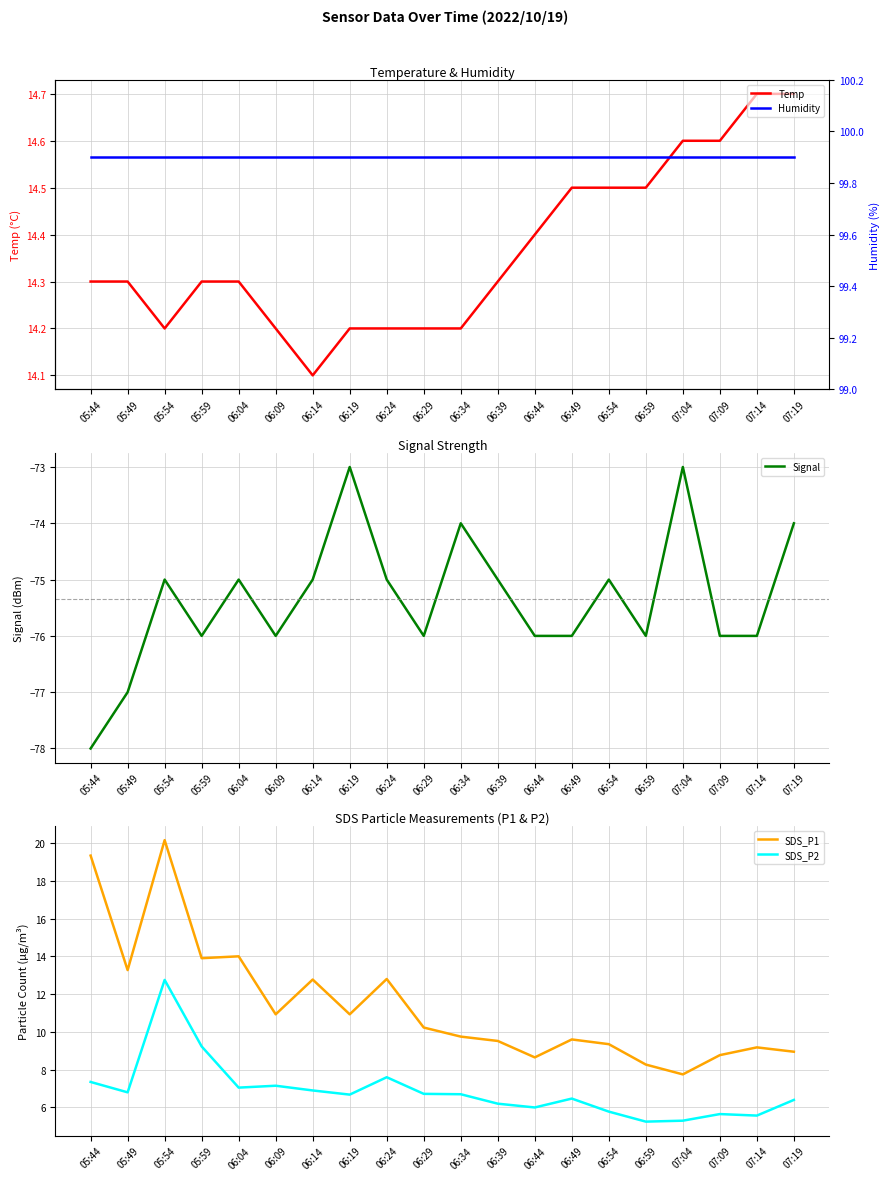

Reading left to right, transcribe all the data shown in this chart.

Temp: 05:44=14.3	05:49=14.3	05:54=14.2	05:59=14.3	06:04=14.3	06:09=14.2	06:14=14.1	06:19=14.2	06:24=14.2	06:29=14.2	06:34=14.2	06:39=14.3	06:44=14.4	06:49=14.5	06:54=14.5	06:59=14.5	07:04=14.6	07:09=14.6	07:14=14.7	07:19=14.7
Signal: 05:44=-78.0	05:49=-77.0	05:54=-75.0	05:59=-76.0	06:04=-75.0	06:09=-76.0	06:14=-75.0	06:19=-73.0	06:24=-75.0	06:29=-76.0	06:34=-74.0	06:39=-75.0	06:44=-76.0	06:49=-76.0	06:54=-75.0	06:59=-76.0	07:04=-73.0	07:09=-76.0	07:14=-76.0	07:19=-74.0
SDS_P1: 05:44=19.3	05:49=13.3	05:54=20.1	05:59=13.9	06:04=14.0	06:09=10.9	06:14=12.8	06:19=10.9	06:24=12.8	06:29=10.2	06:34=9.8	06:39=9.5	06:44=8.7	06:49=9.6	06:54=9.3	06:59=8.3	07:04=7.8	07:09=8.8	07:14=9.2	07:19=8.9
SDS_P2: 05:44=7.3	05:49=6.8	05:54=12.8	05:59=9.2	06:04=7.0	06:09=7.2	06:14=6.9	06:19=6.7	06:24=7.6	06:29=6.7	06:34=6.7	06:39=6.2	06:44=6.0	06:49=6.5	06:54=5.8	06:59=5.2	07:04=5.3	07:09=5.7	07:14=5.6	07:19=6.4
Humidity: 05:44=99.9	05:49=99.9	05:54=99.9	05:59=99.9	06:04=99.9	06:09=99.9	06:14=99.9	06:19=99.9	06:24=99.9	06:29=99.9	06:34=99.9	06:39=99.9	06:44=99.9	06:49=99.9	06:54=99.9	06:59=99.9	07:04=99.9	07:09=99.9	07:14=99.9	07:19=99.9